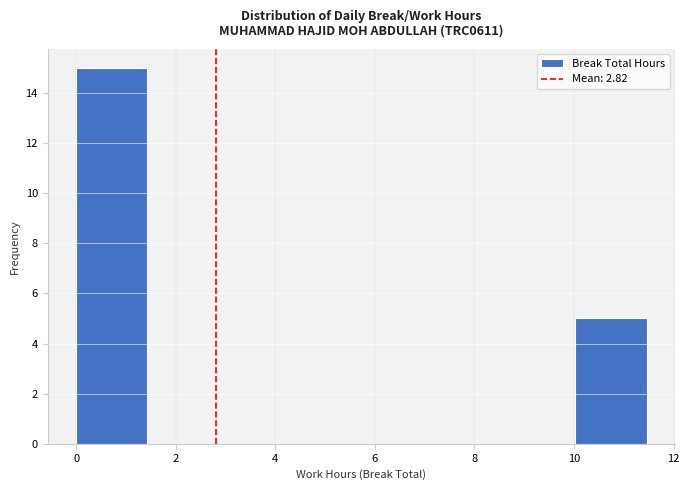

What is the height of the bar covering 0.0 to 1.4 on the x-axis? Neither the bar edges nor the heights are printed on the chart, so give them approximately, as read against the axes.

15